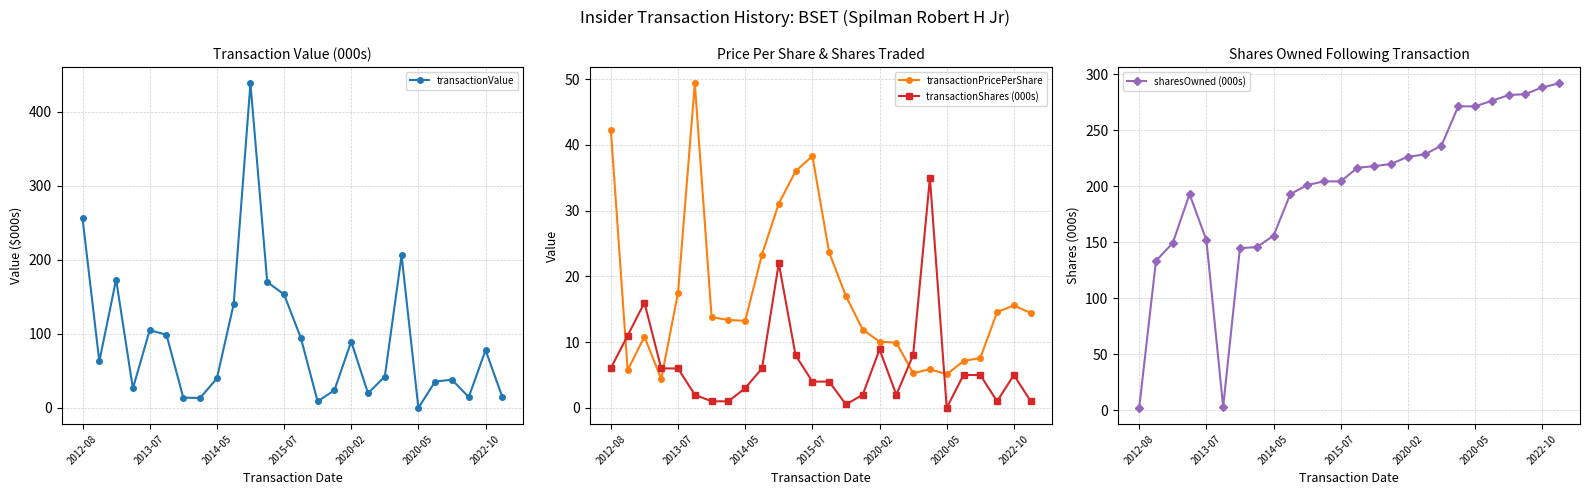

What is the maximum value for transactionValue?

438.2